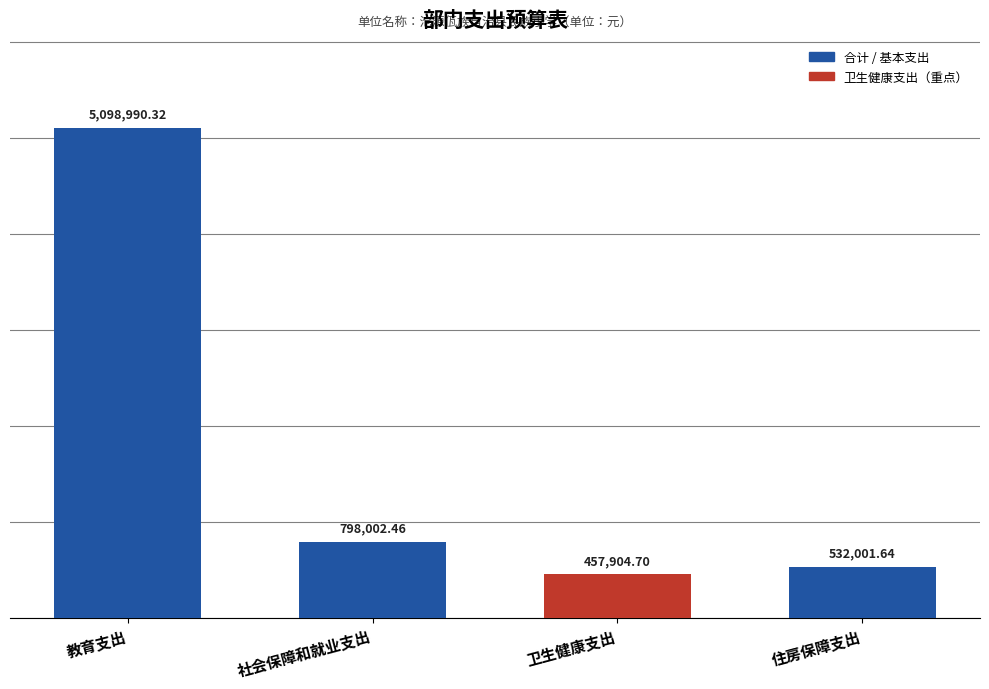

What is the difference between the values at 教育支出 and 社会保障和就业支出?

4300987.9